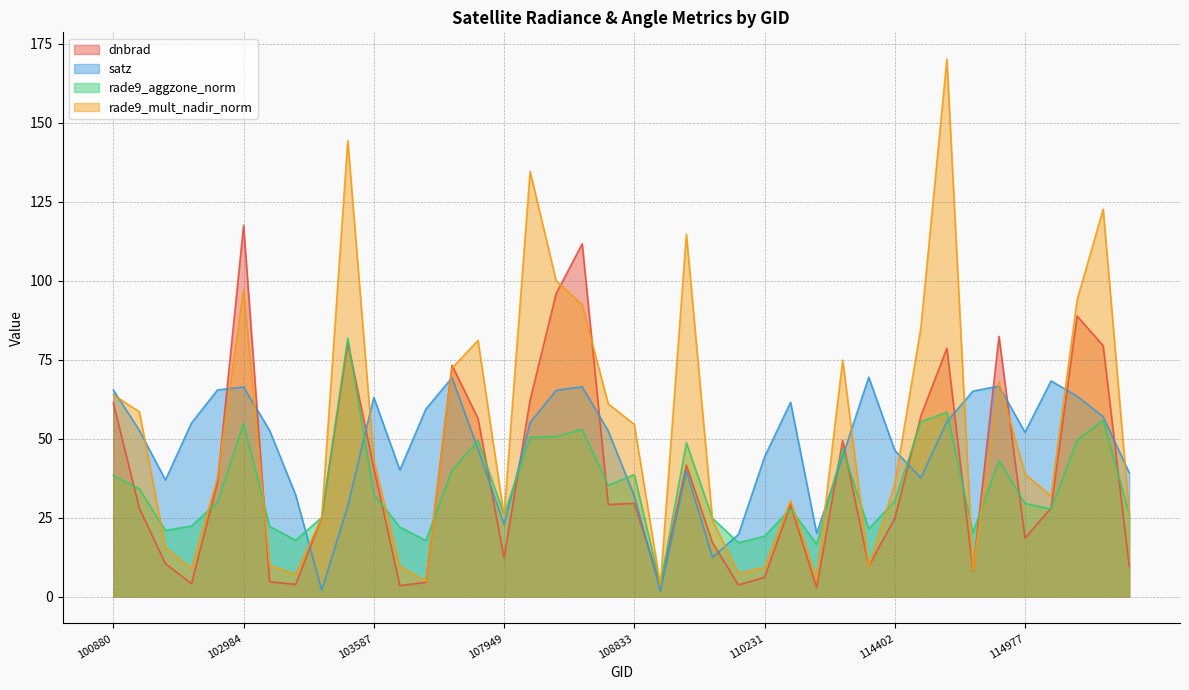

What is the difference between the satz values at 108650 and 107774?

19.7